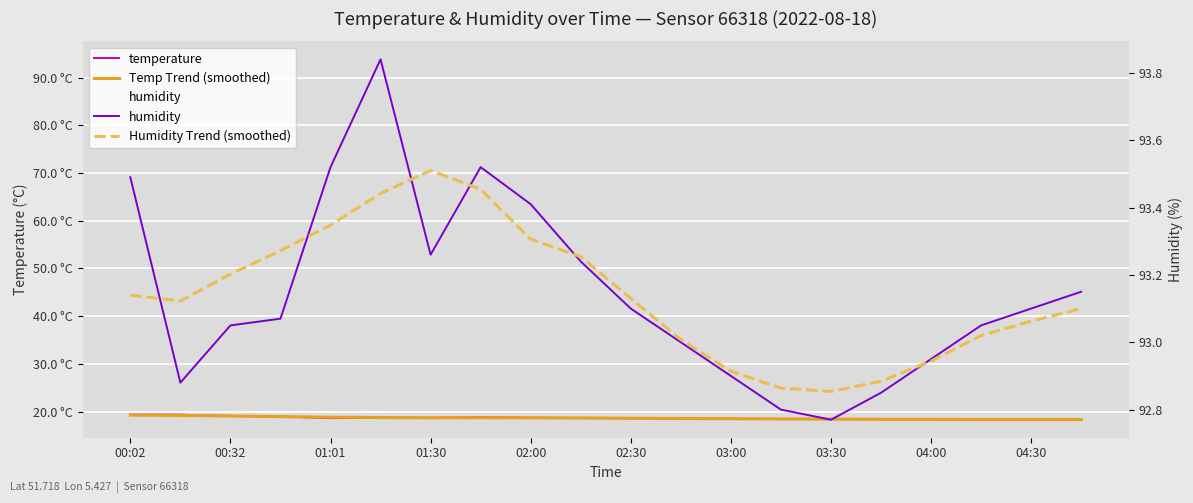

What is the difference between the maximum and second lowest values in the temperature series?

1.0